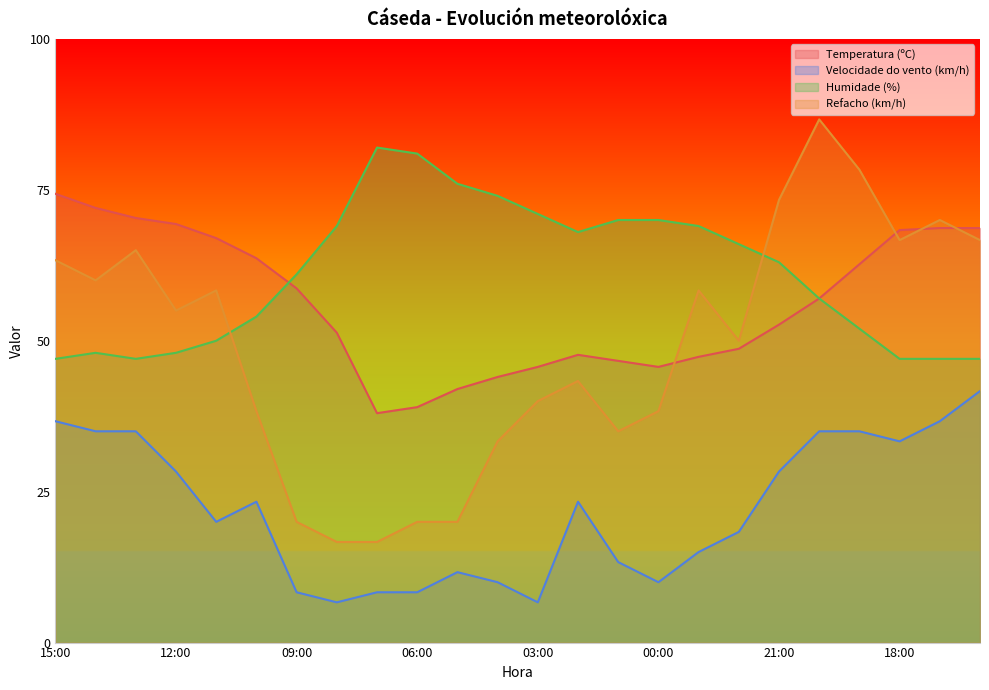

How many data points does each series have?

24